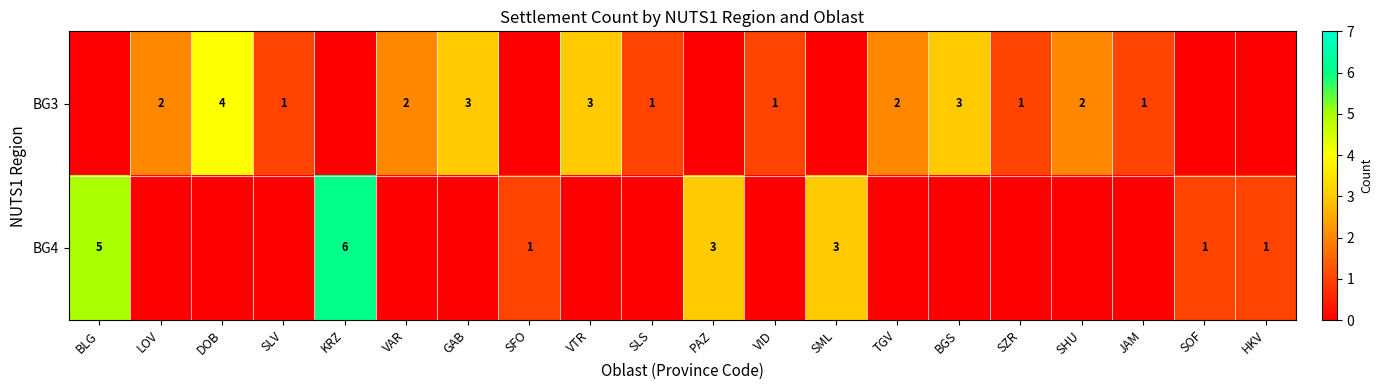

What is the sum of the BG3 values at SHU and VTR?

5